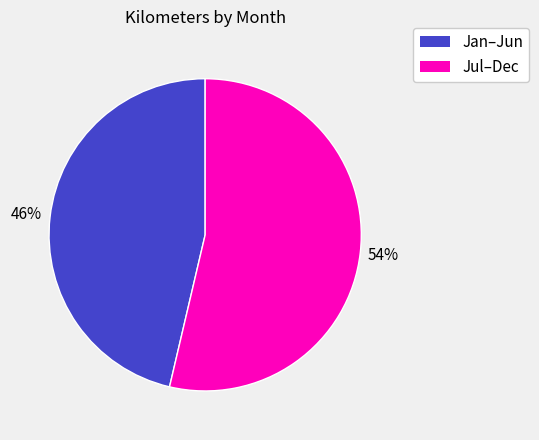

Does any single category account for the majority?

Yes